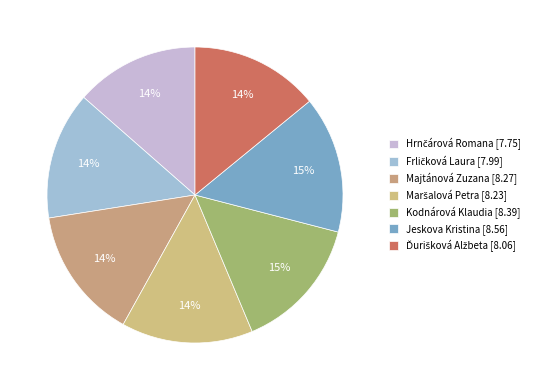

How many slices are in this pie chart?

7